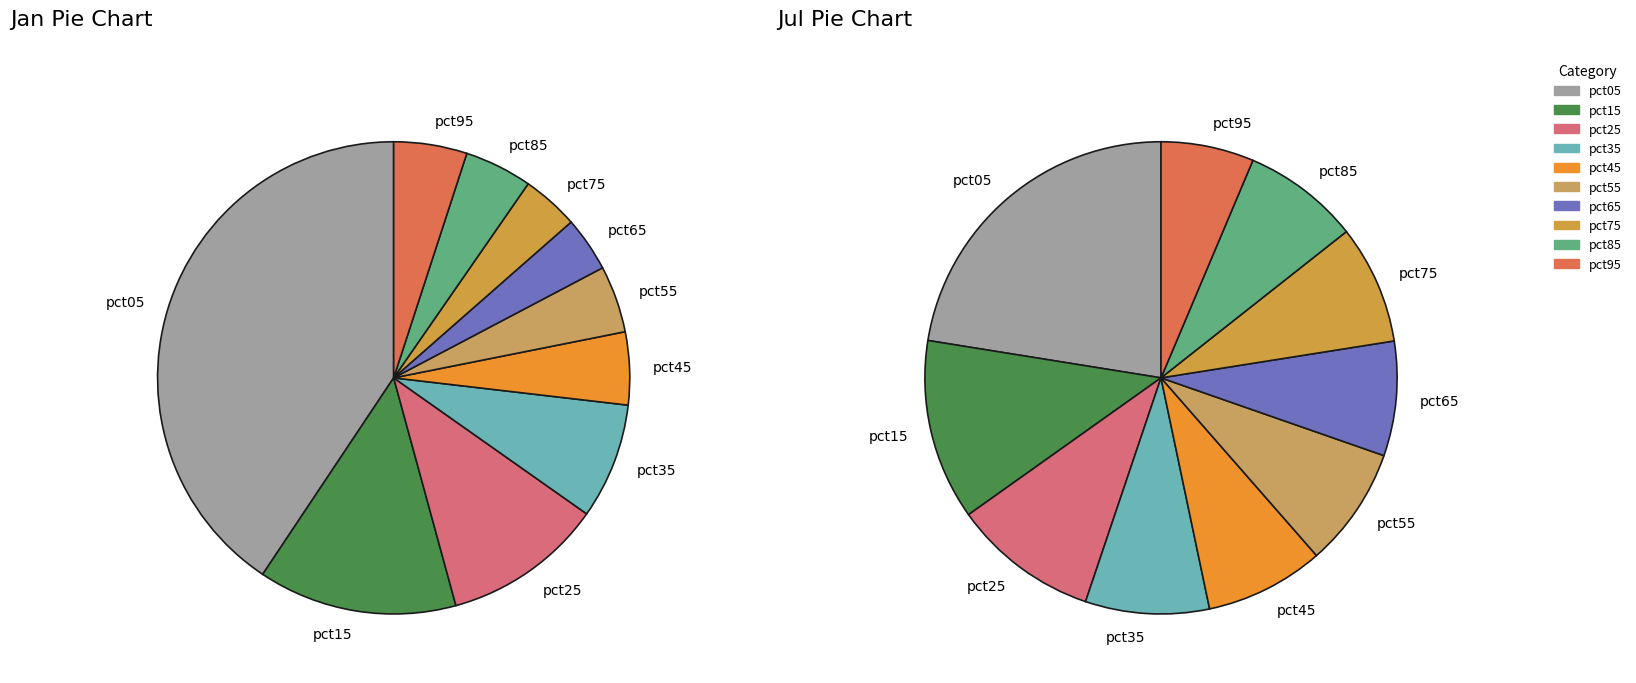

Is the sum of 9 and 3 greater than half?

No